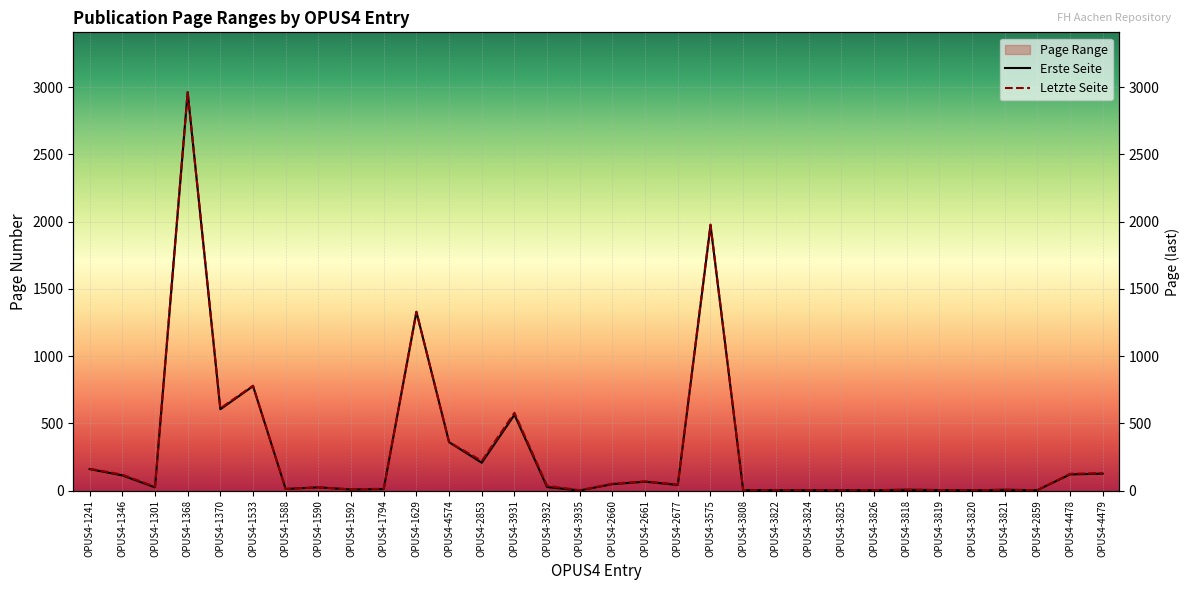

What is the difference between the maximum and minimum values in the Erste Seite series?

2961